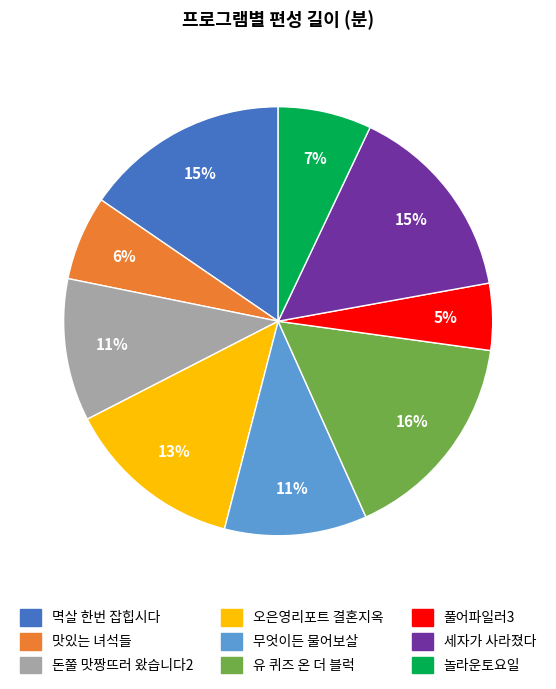

Is the sum of 세자가 사라졌다 and 놀라운토요일 greater than half?

No